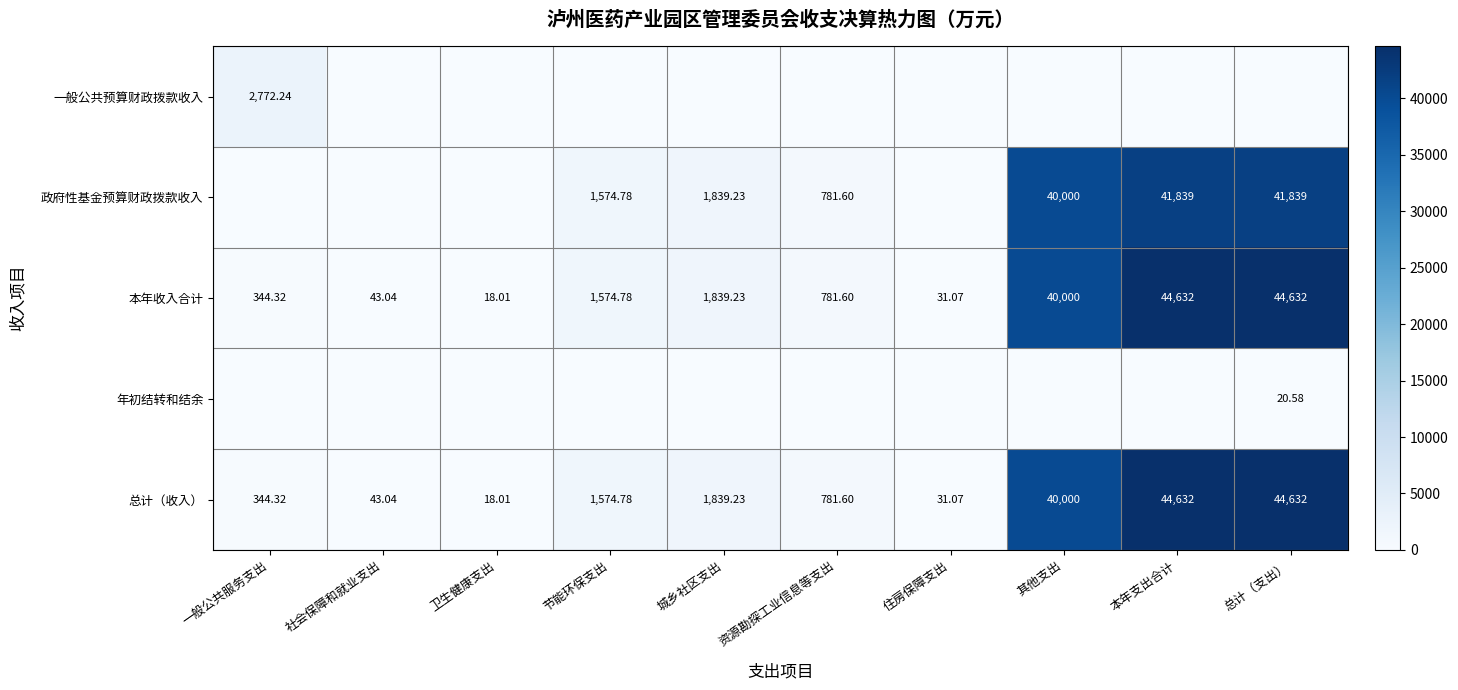

At which label does 本年收入合计 first exceed 1574?

节能环保支出